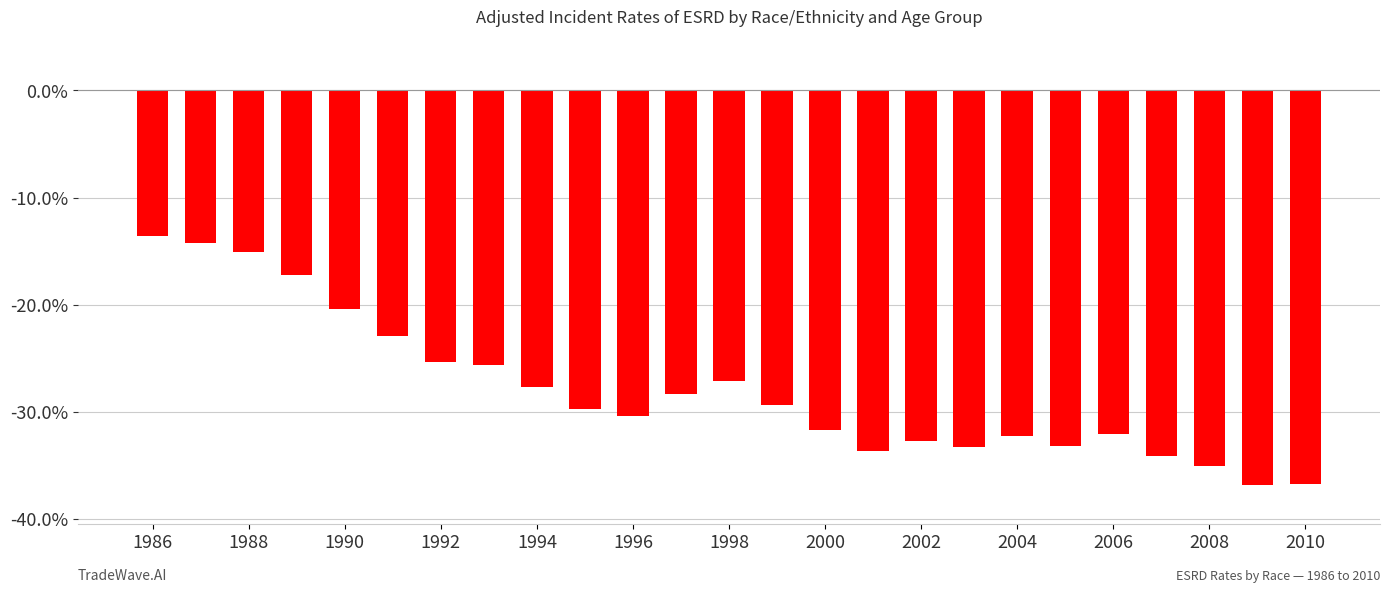

What is the maximum value shown in the chart?

-13.5